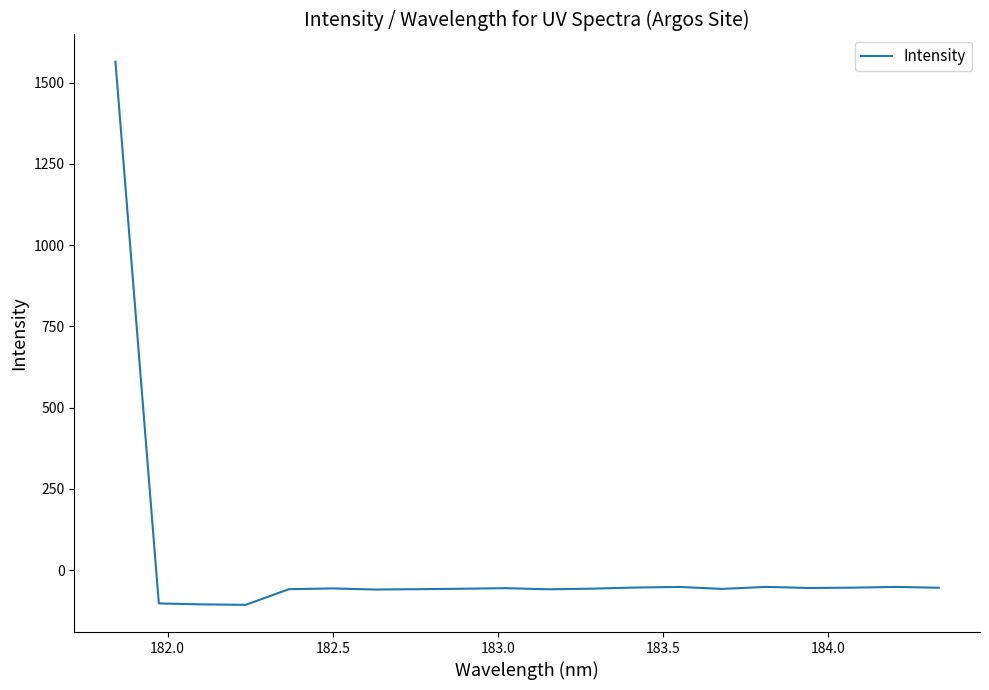

What is the smallest value displayed?

-106.7